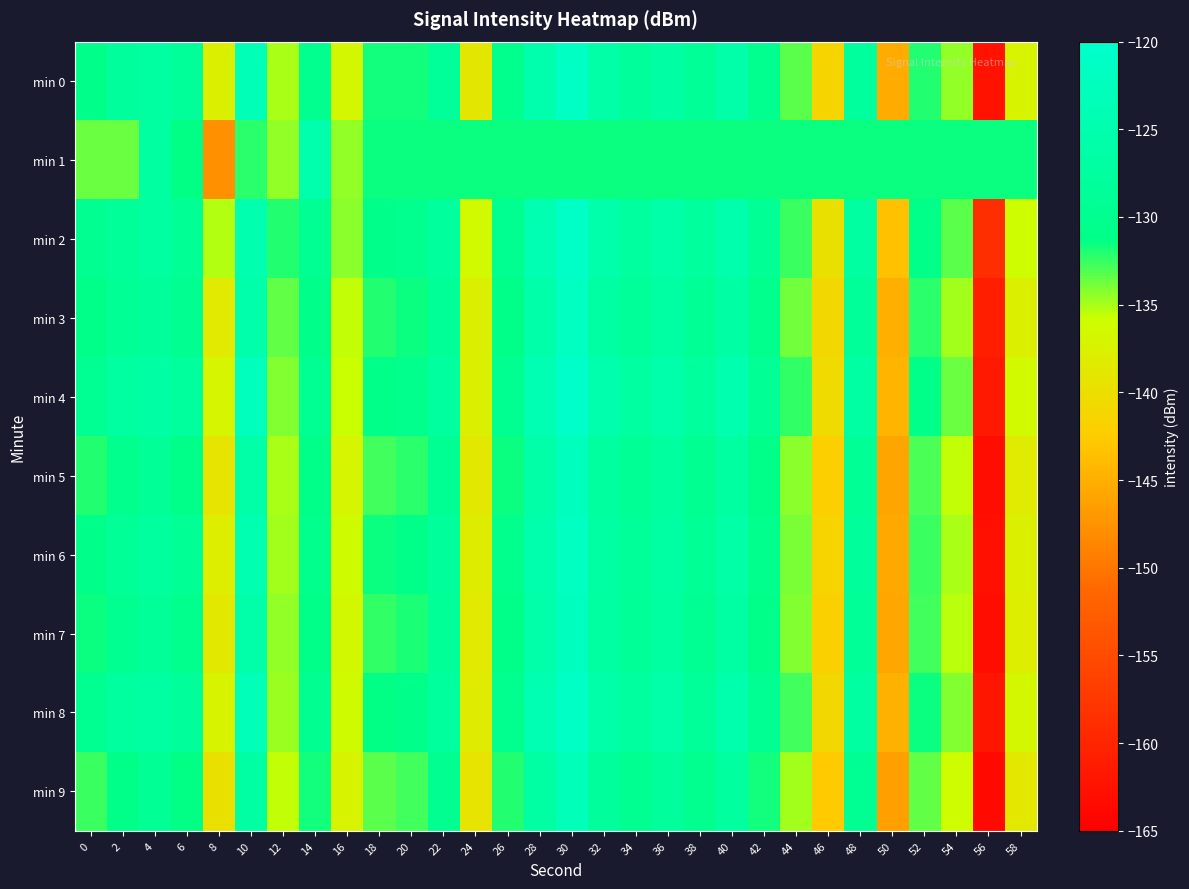

Which label corresponds to the smallest value in the chart?

56